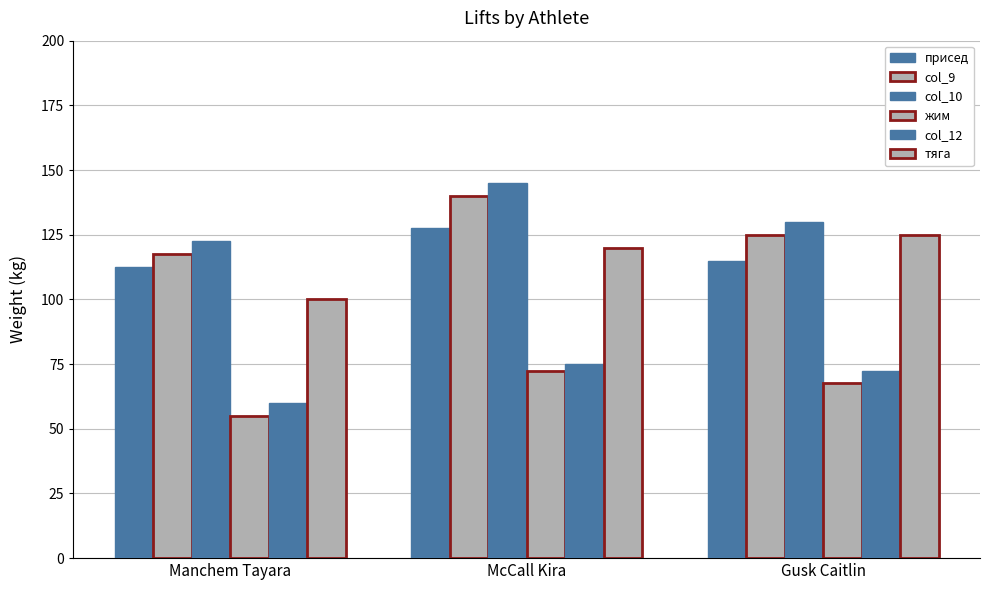

Rank the categories by col_10 value from highest to lowest.

McCall Kira, Gusk Caitlin, Manchem Tayara